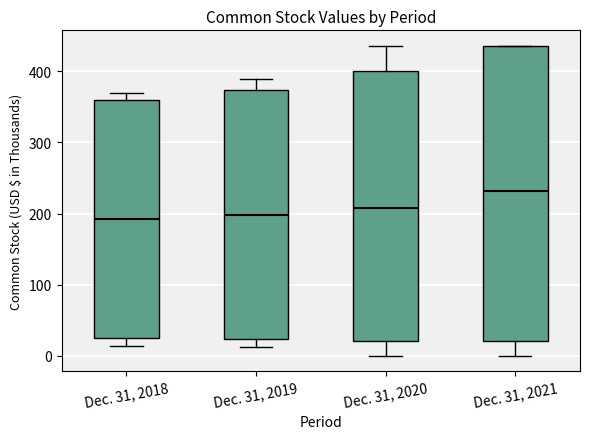

Where does the lower whisker of the box for Dec. 31, 2021 end on the y-axis? The values are not printed on the chart, so give them approximately, as read against the axis.

0